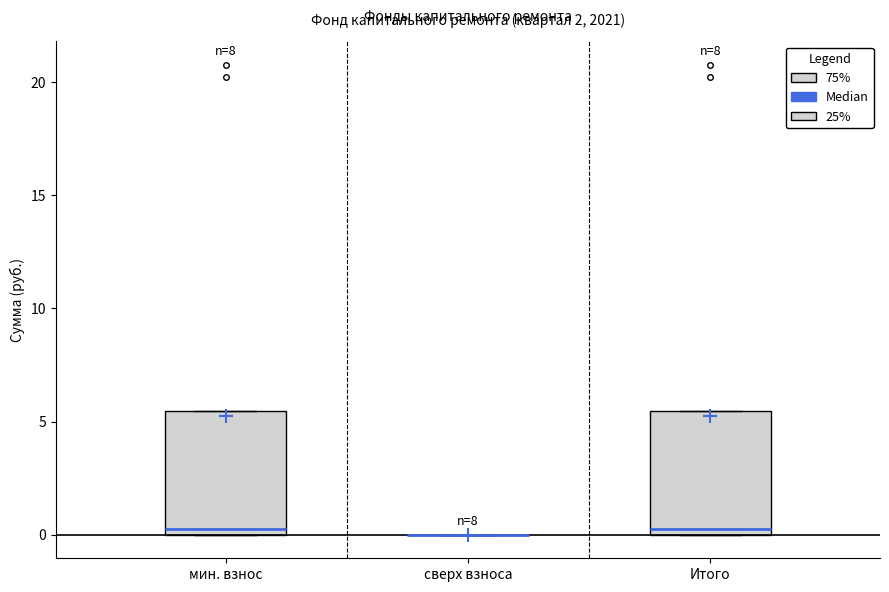

Reading left to right, transcribe this box plot: for each box, give where its median line is, the range the box spans, and where its two whiskers end, as read against the y-axis. The values are not printed on the chart, so give them approximately, as read against the axis.

мин. взнос: median 0.5, box 0.0 to 5.5, whiskers 0.0 to 5.5
сверх взноса: box collapsed to a line at 0.0, whiskers 0.0 to 0.0
Итого: median 0.5, box 0.0 to 5.5, whiskers 0.0 to 5.5